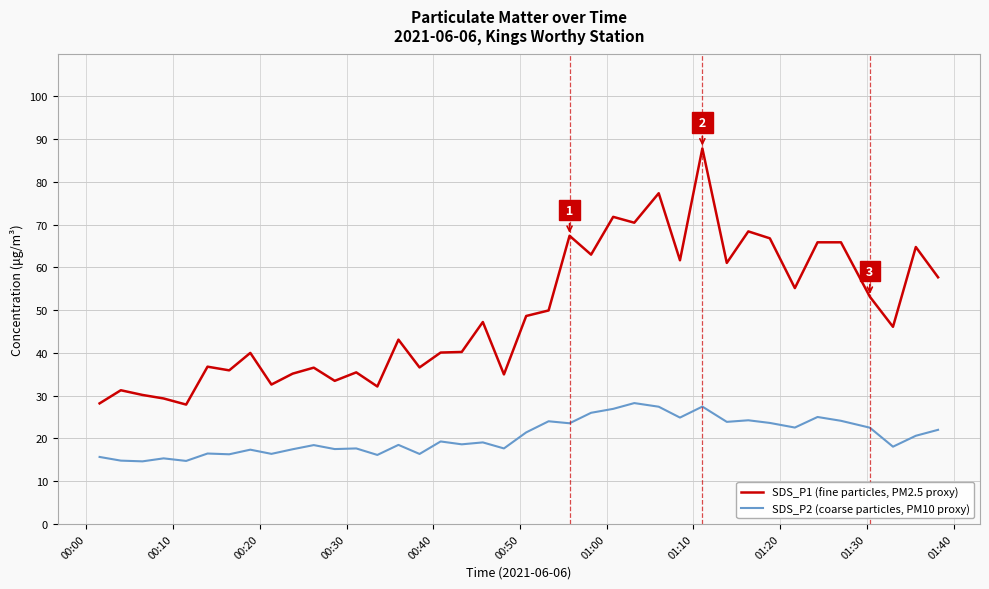

True or false: SDS_P2 (coarse particles, PM10 proxy) and SDS_P1 (fine particles, PM2.5 proxy) cross at least once.

False